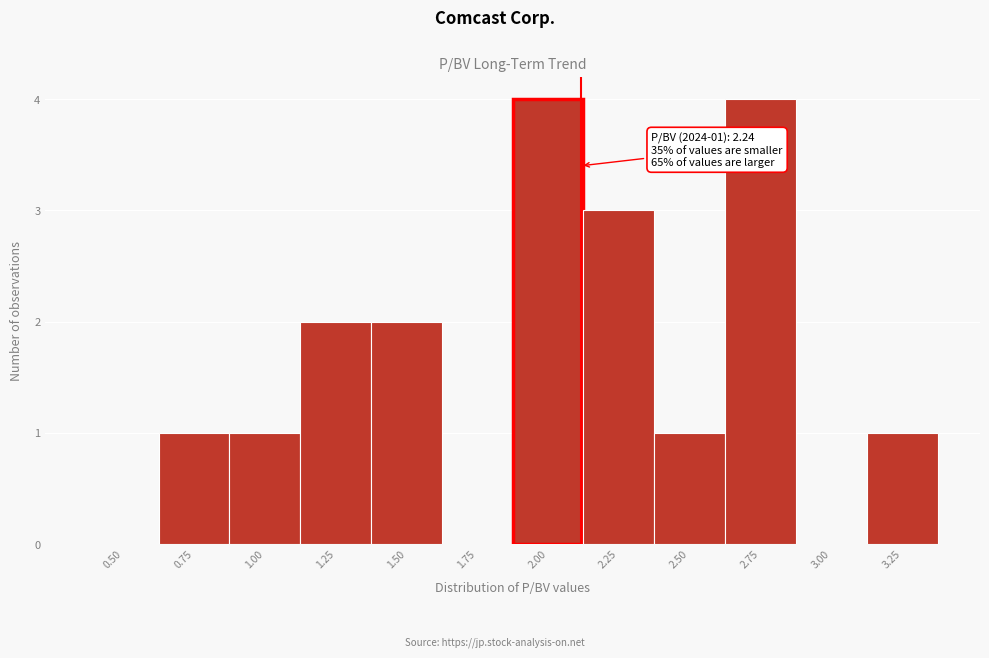

Reading left to right, transcribe all the data shown in this chart.

0.50=0	0.75=1	1.00=1	1.25=2	1.50=2	1.75=0	2.00=4	2.25=3	2.50=1	2.75=4	3.00=0	3.25=1